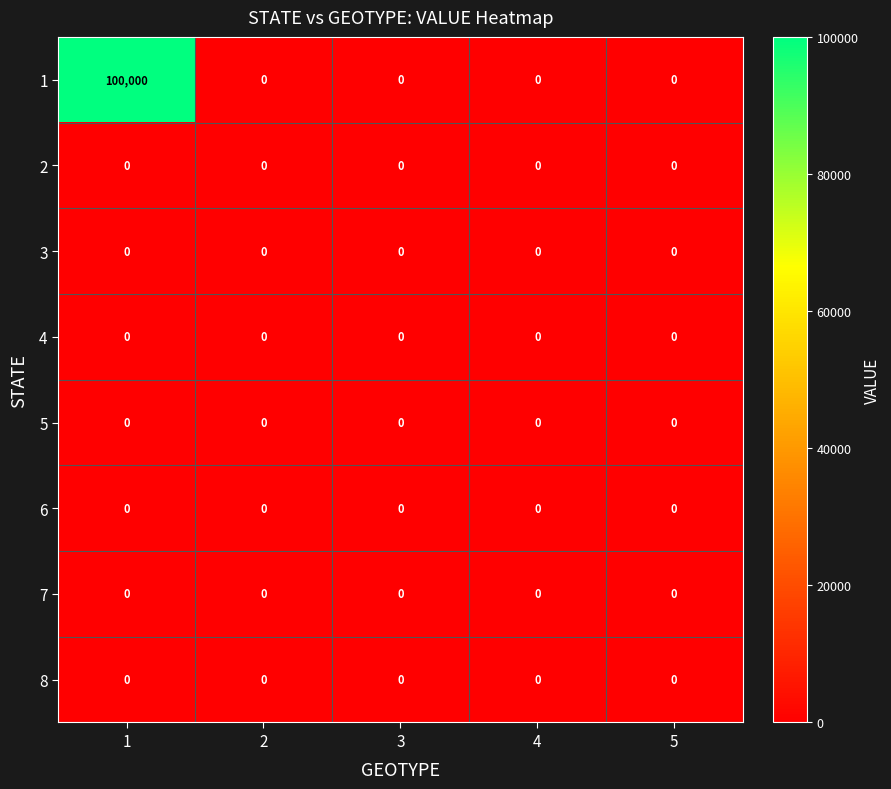

The value of 4 at 2 is 0. True or false?

True